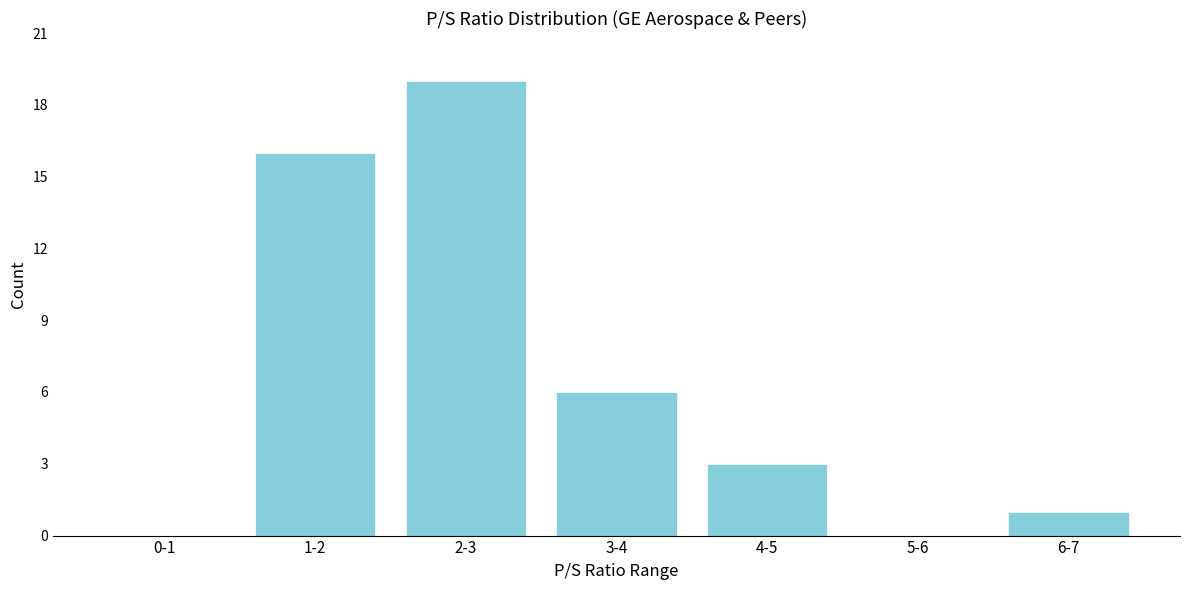

Reading right to left, extract all data points from this chart.

6-7=1	5-6=0	4-5=3	3-4=6	2-3=19	1-2=16	0-1=0